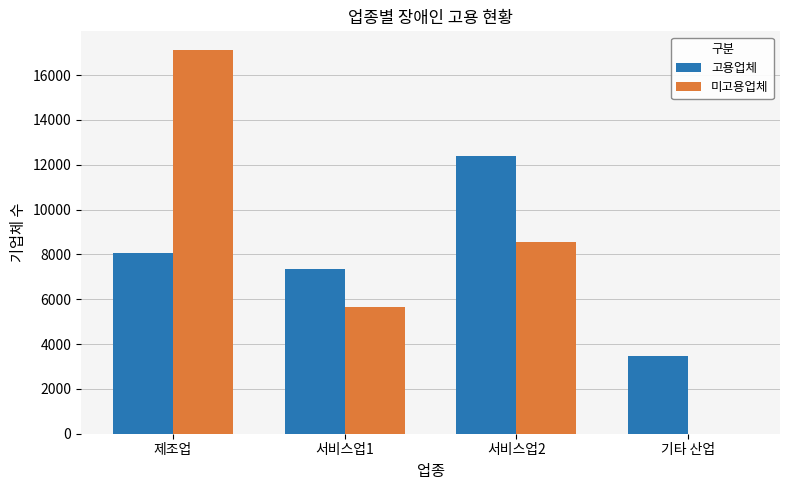

What is the greatest value displayed?

17097